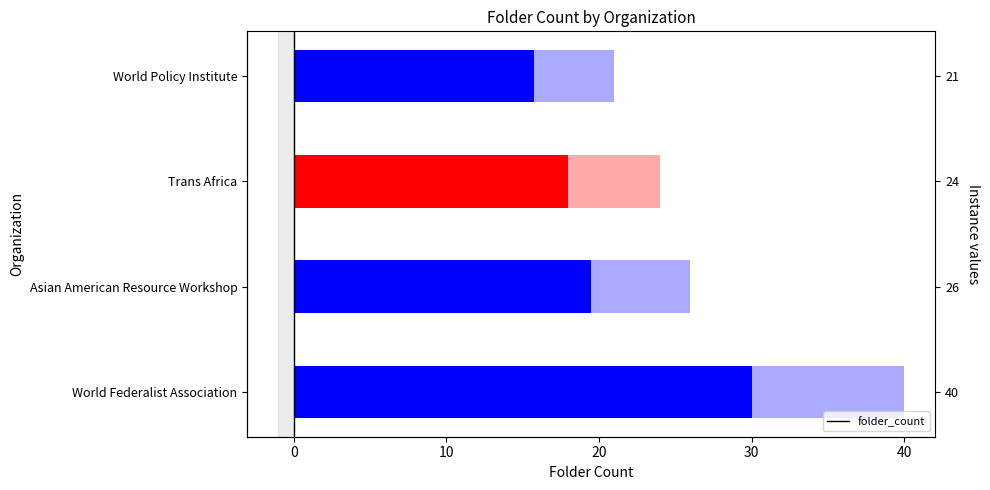

What position from the right is World Federalist Association?

4